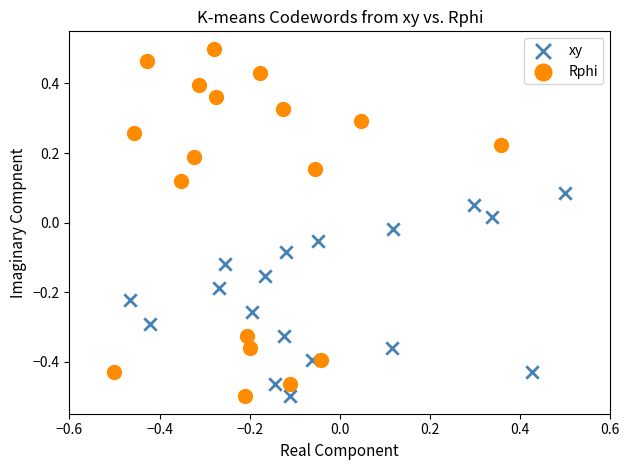

Which series has the largest Y range (max minus min)?

Rphi